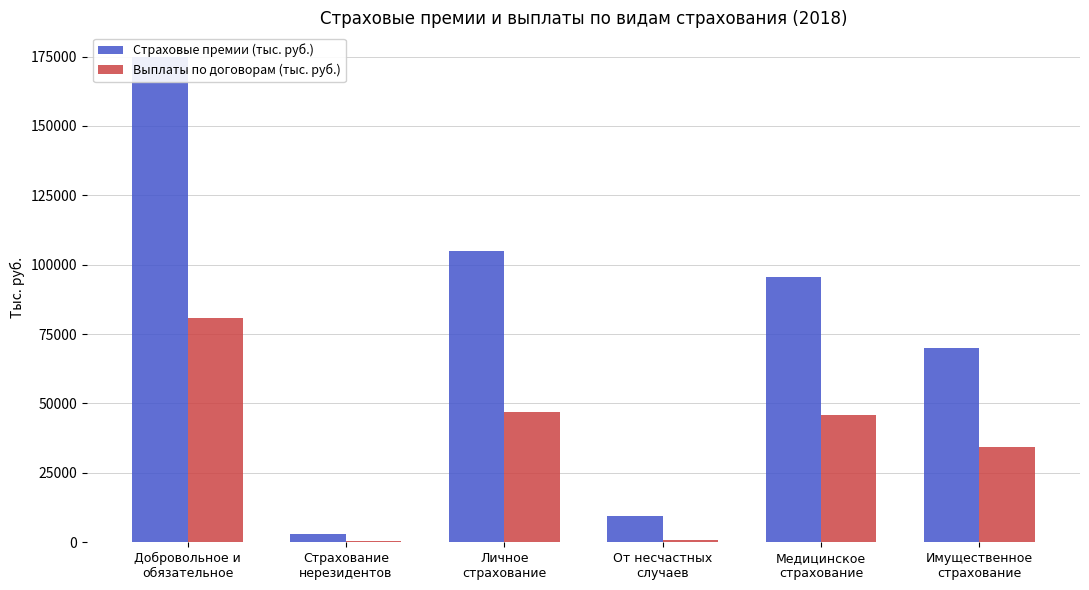

What is the minimum value shown in the chart?

338.5